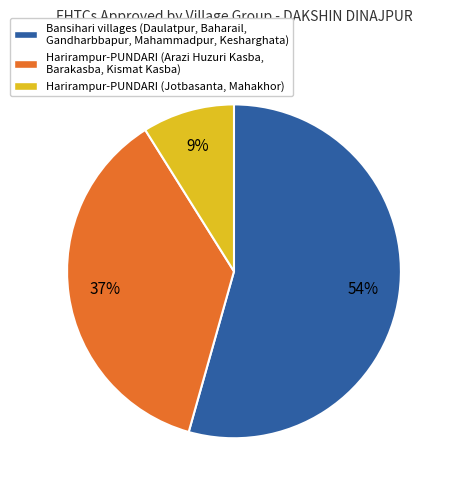

To the nearest percent, what is the difference between the largest and smallest slice percentages?

45%